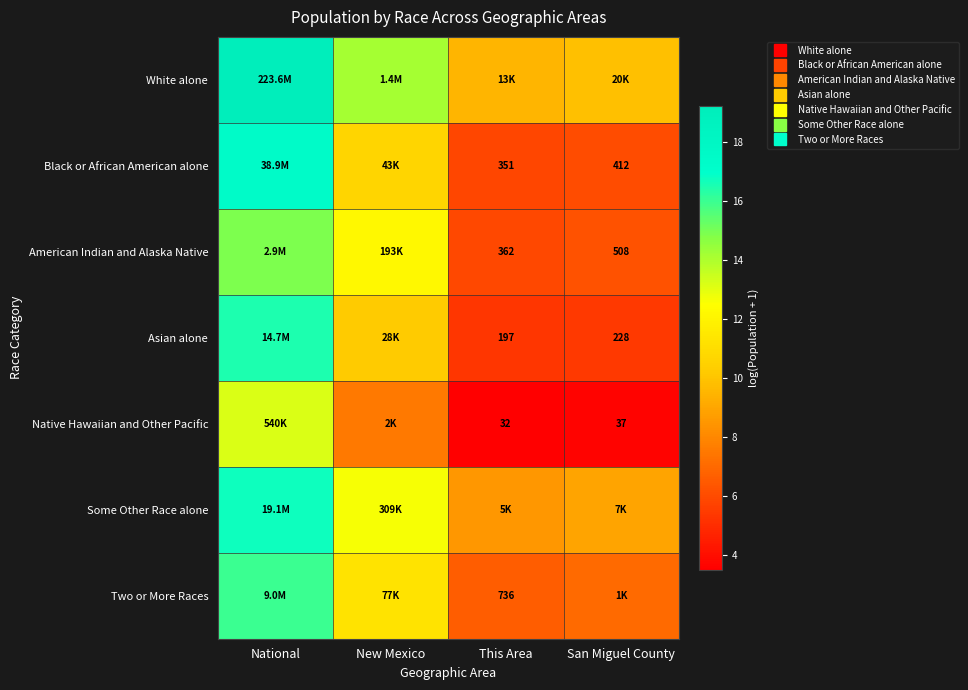

What is the approximate value of Native Hawaiian and Other Pacific at National?

13.2